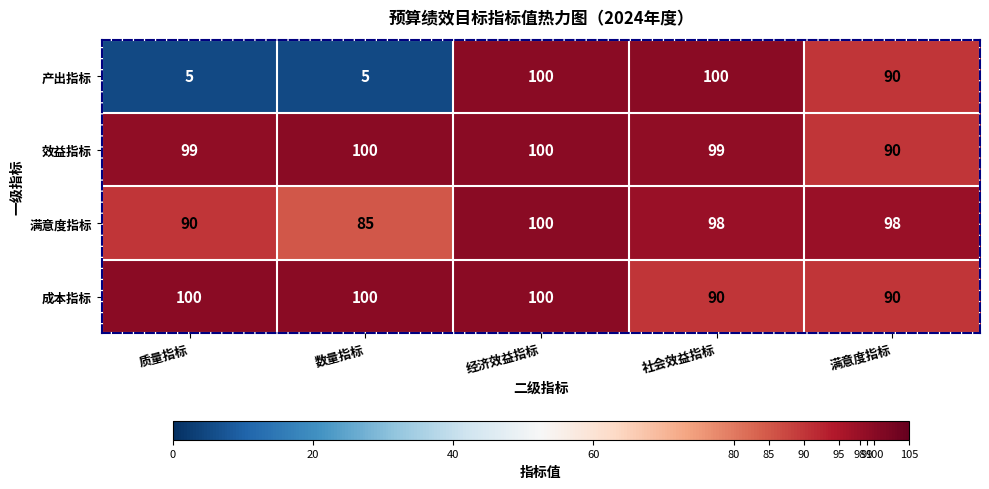

Between 质量指标 and 社会效益指标, which series saw the biggest shift?

产出指标